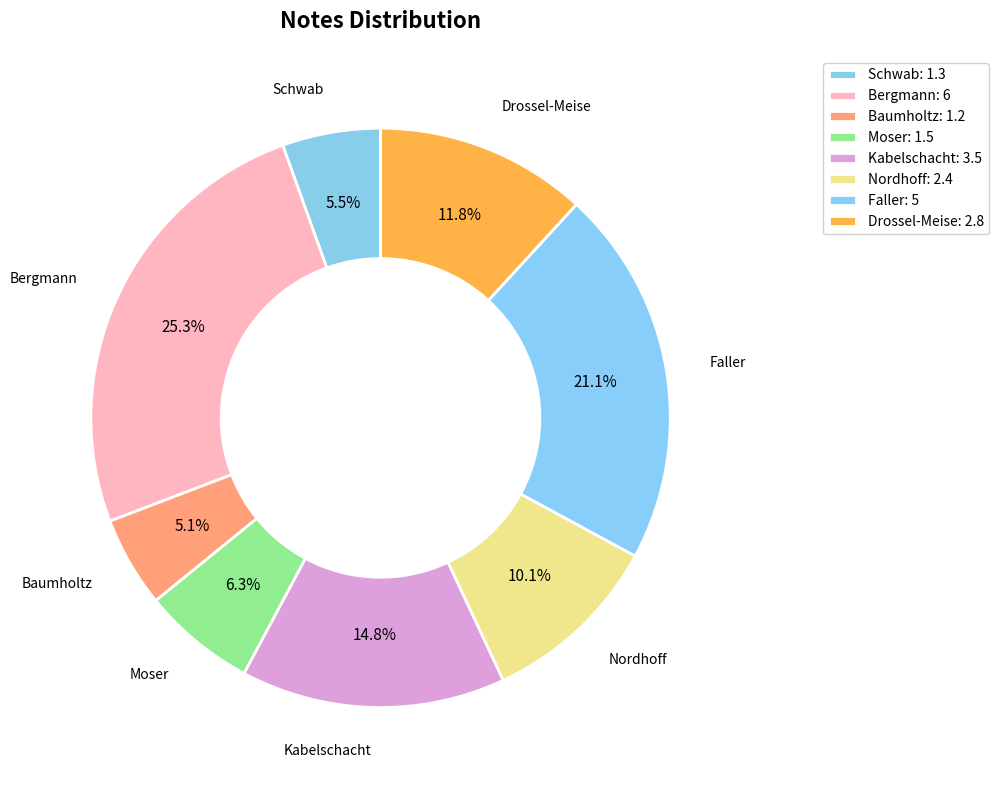

What is the smallest slice in the pie chart?

Baumholtz